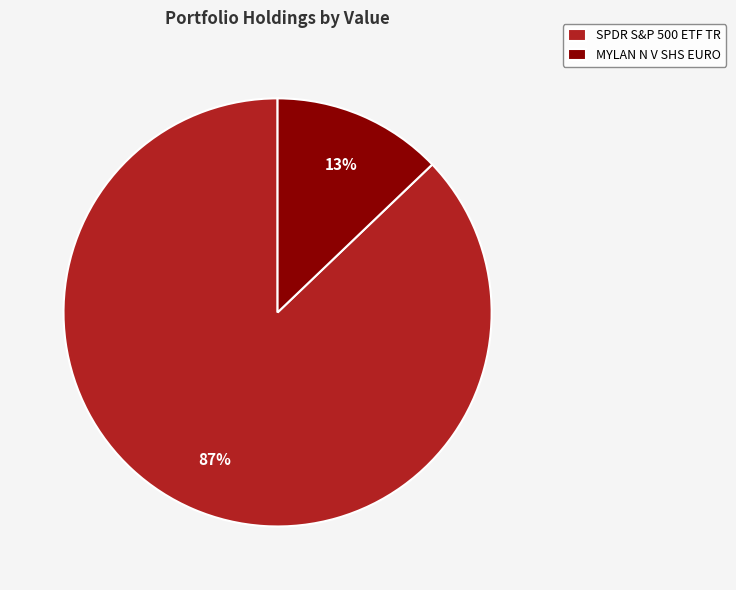

True or false: MYLAN N V SHS EURO accounts for 18% of the total.

False